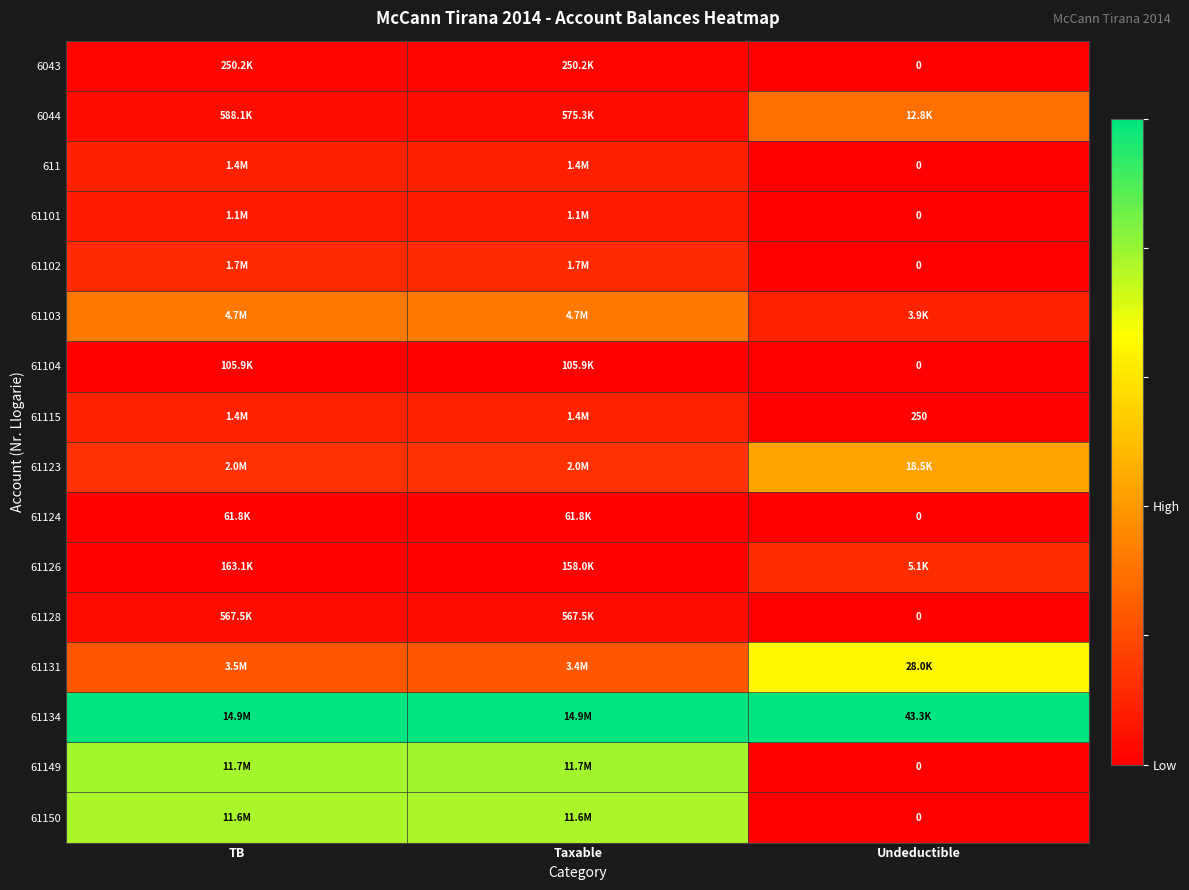

How many positive values does the 611 series have?

2